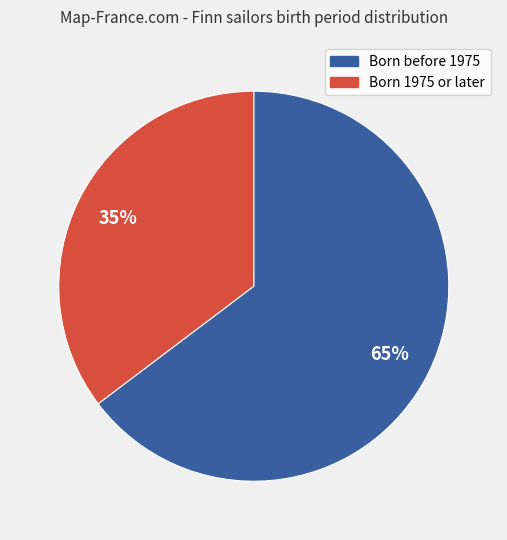

Is there a majority slice in this chart?

Yes